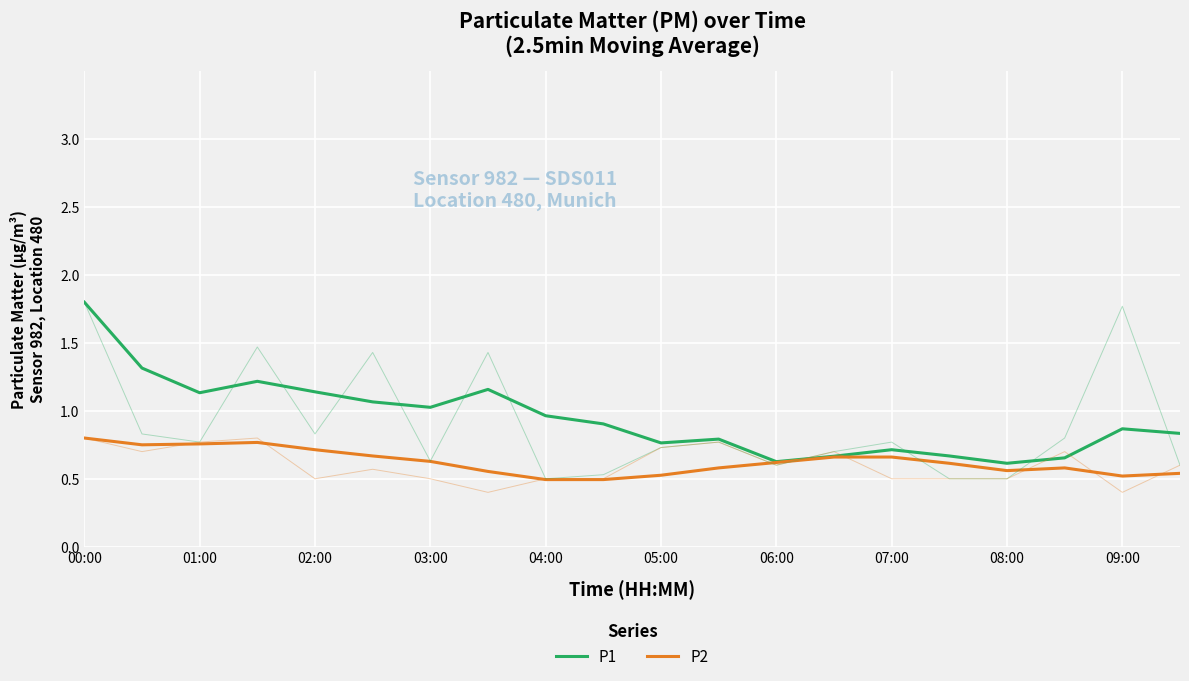

What is the minimum value shown in the chart?

0.5